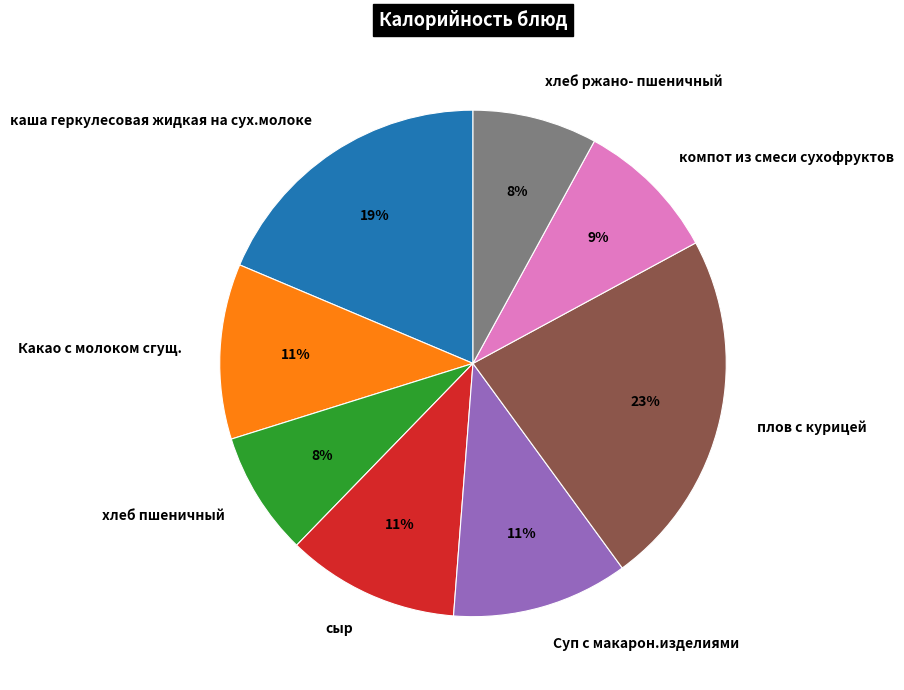

What percentage is the компот из смеси сухофруктов slice, to the nearest percent?

9%